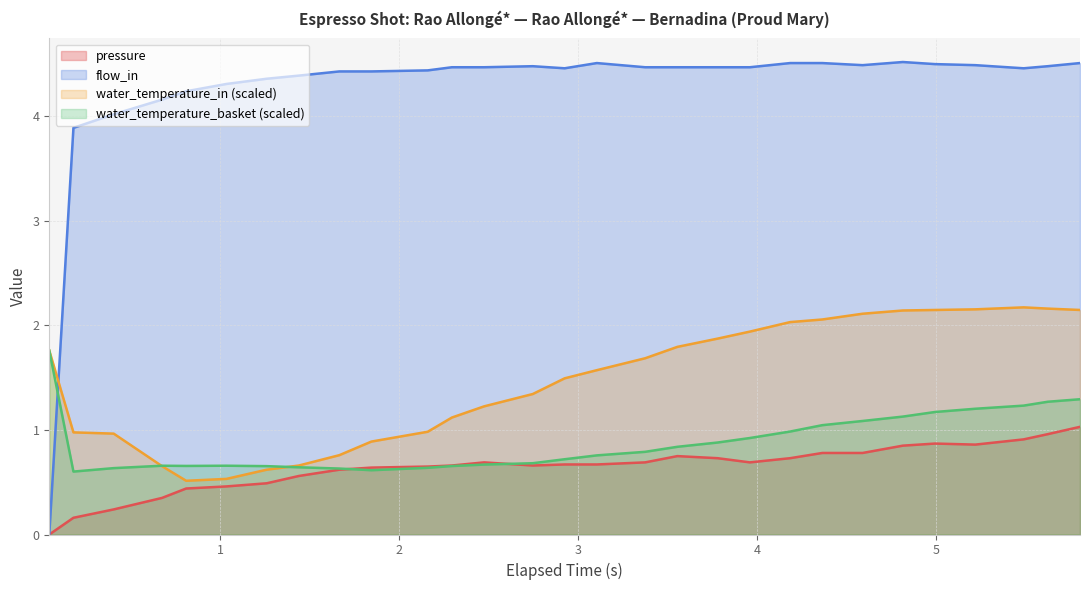

How many lines are shown in the chart?

4